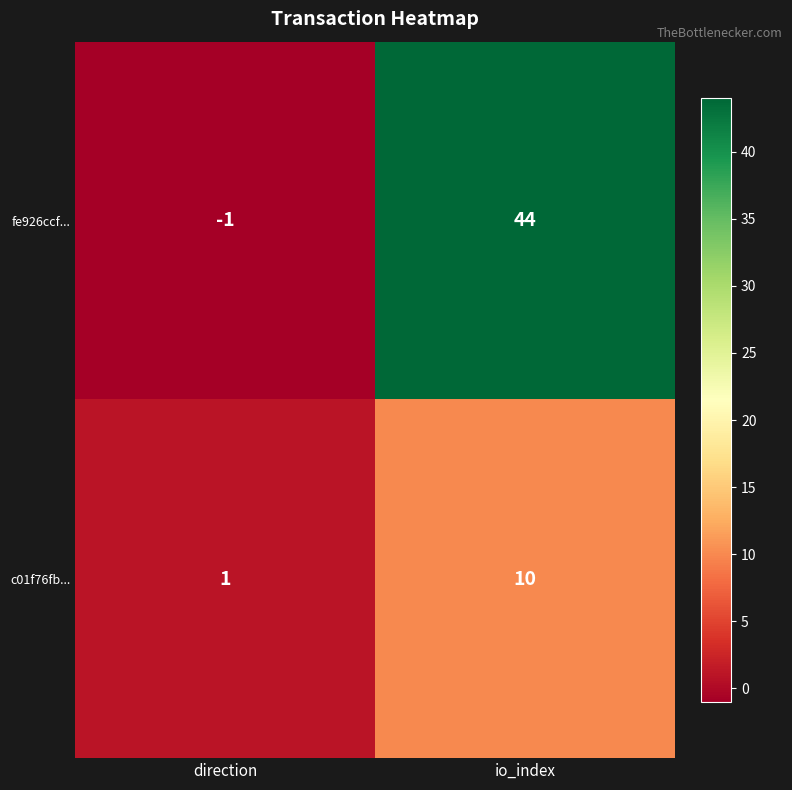

What is the sum of all fe926ccf... values?

43